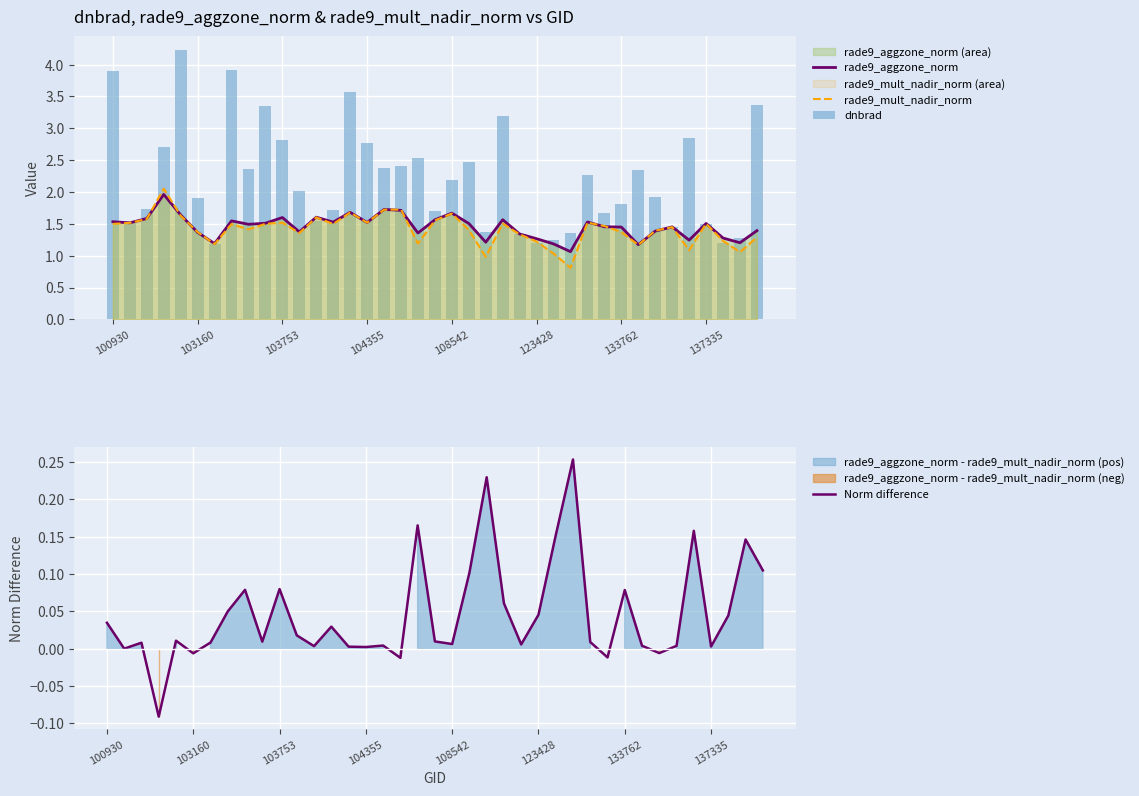

What is the maximum value for rade9_aggzone_norm?

2.0